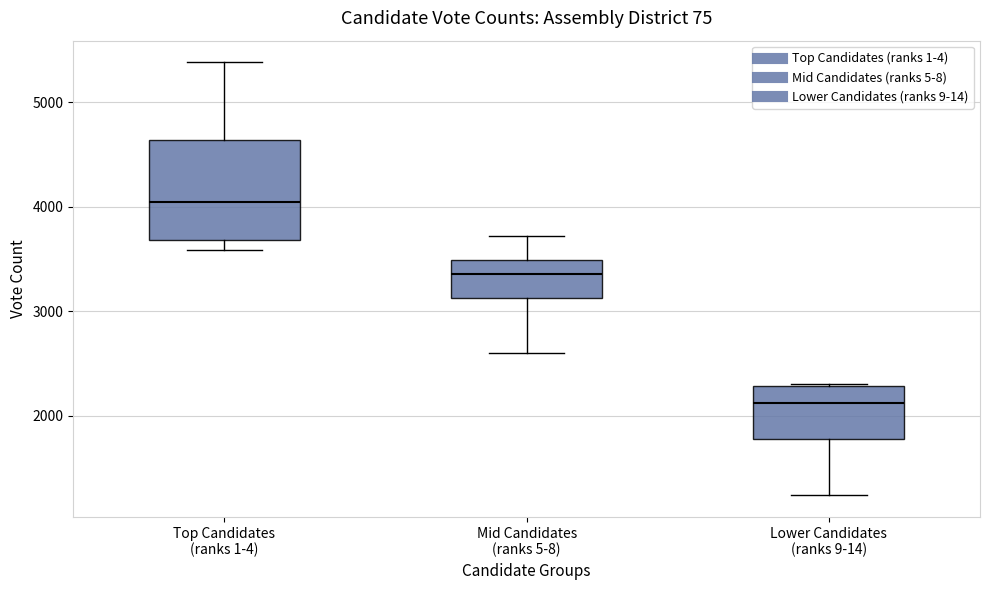

Reading left to right, transcribe this box plot: for each box, give where its median line is, the range the box spans, and where its two whiskers end, as read against the y-axis. The values are not printed on the chart, so give them approximately, as read against the axis.

Top Candidates (ranks 1-4): median 4100, box 3700 to 4600, whiskers 3600 to 5400
Mid Candidates (ranks 5-8): median 3400, box 3100 to 3500, whiskers 2600 to 3700
Lower Candidates (ranks 9-14): median 2100, box 1800 to 2300, whiskers 1200 to 2300